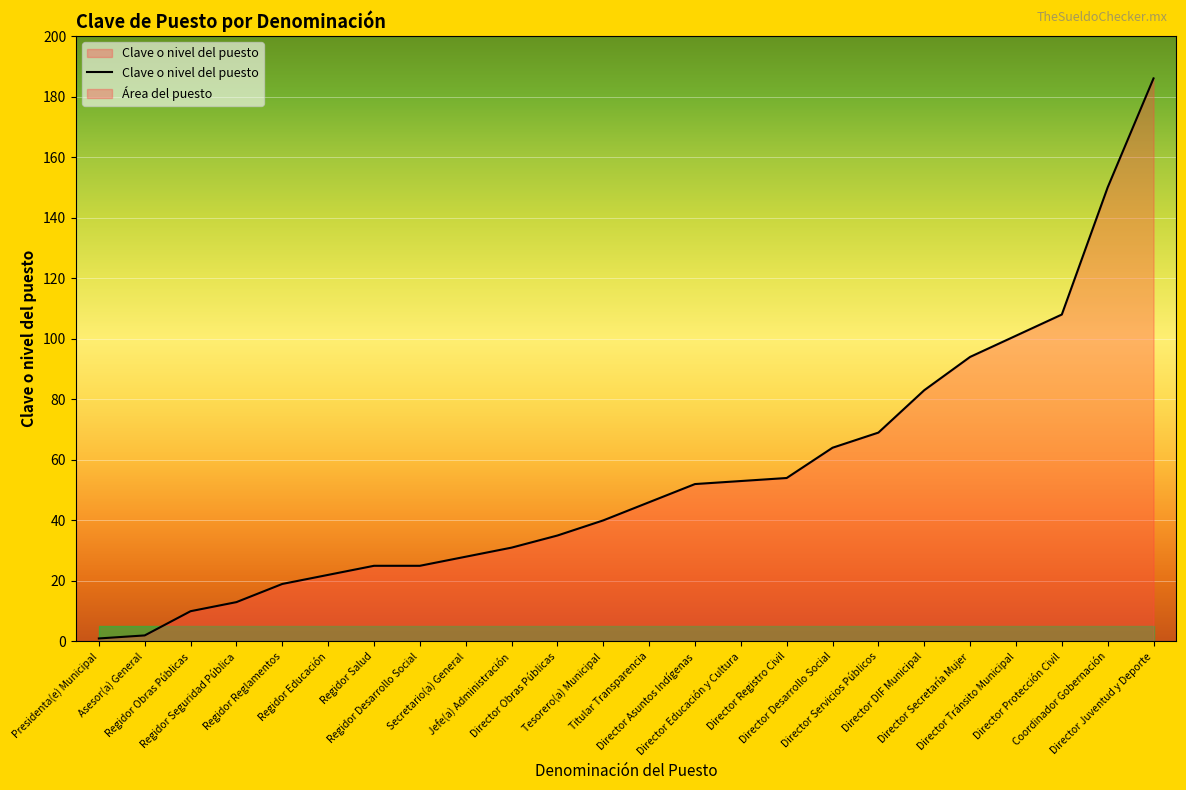

The chart shows a value of 35 at Director Obras Públicas. True or false?

True